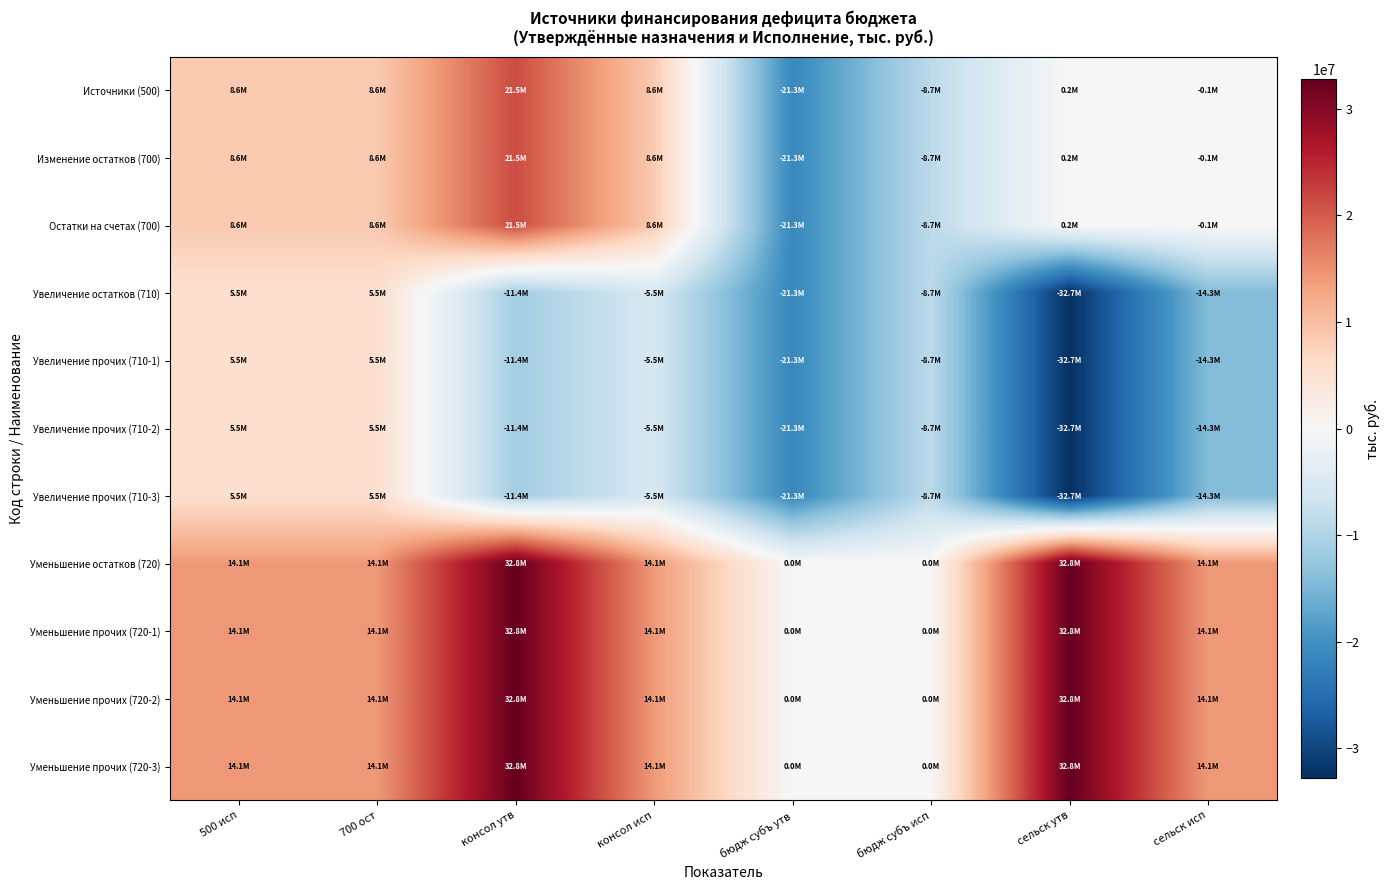

What is the difference between the highest and lowest values at бюдж субъ исп?

8742075.0